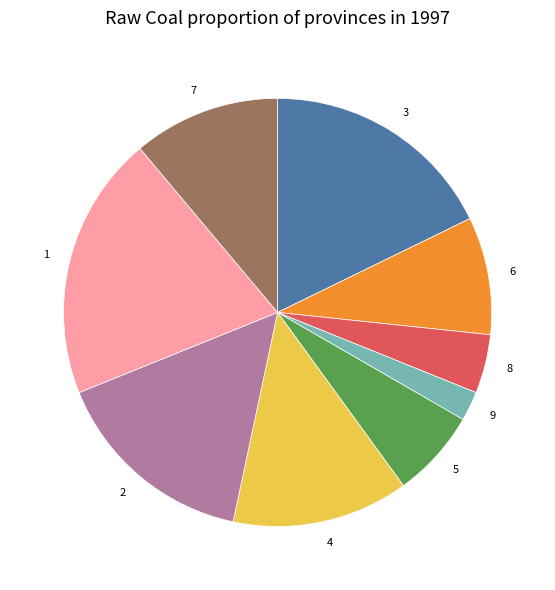

Combined, do 8 and 2 account for over 50%?

No